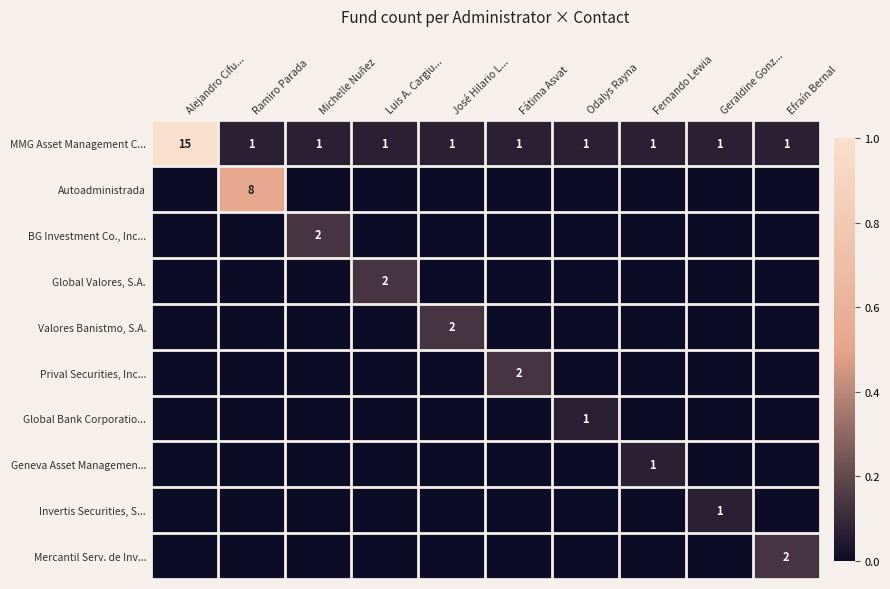

At Fátima Asvat, list the series in order from largest to smallest.

Prival Securities, Inc..., MMG Asset Management C..., Autoadministrada, BG Investment Co., Inc..., Global Valores, S.A., Valores Banistmo, S.A., Global Bank Corporatio..., Geneva Asset Managemen..., Invertis Securities, S..., Mercantil Serv. de Inv...